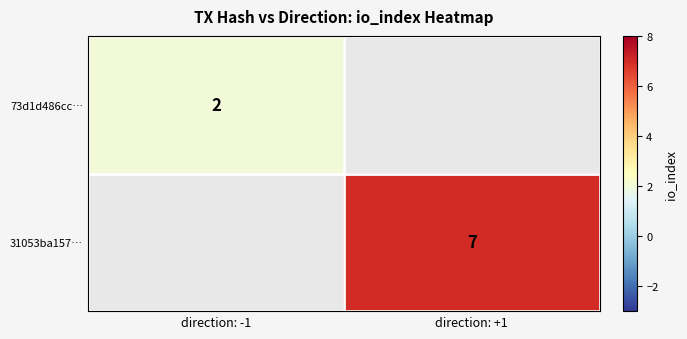

True or false: 73d1d486cc… has a value of 2.9 at direction: -1.

False